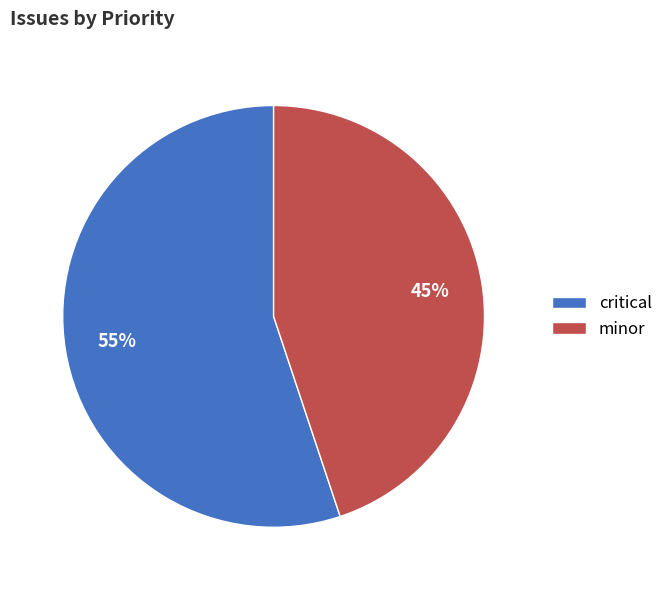

What is the ratio of the value at minor to the value at critical?

0.8